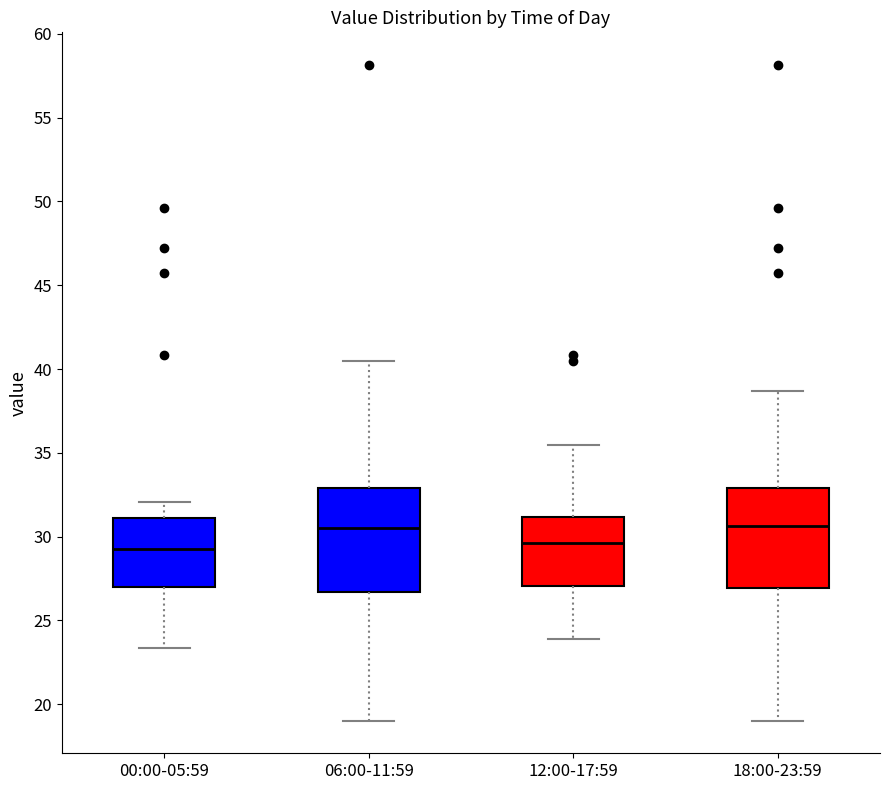

Where does the upper whisker of the box for 12:00-17:59 end on the y-axis? The values are not printed on the chart, so give them approximately, as read against the axis.

35.5